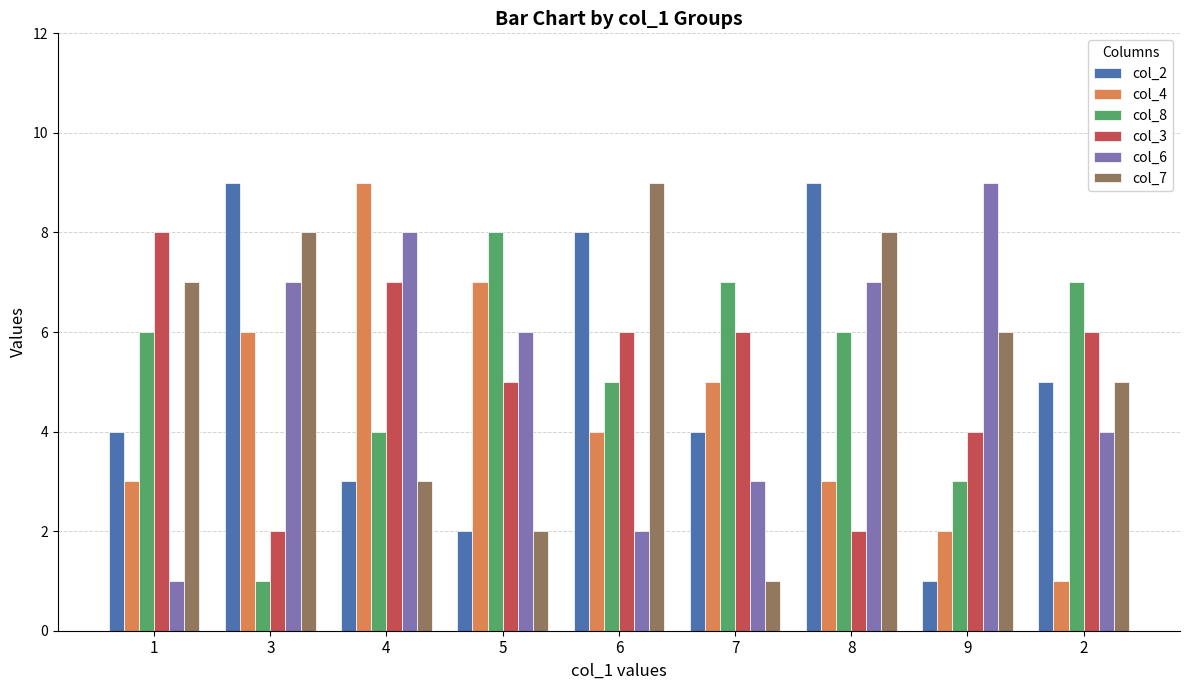

What is the difference between the maximum and second lowest values in the col_6 series?

7